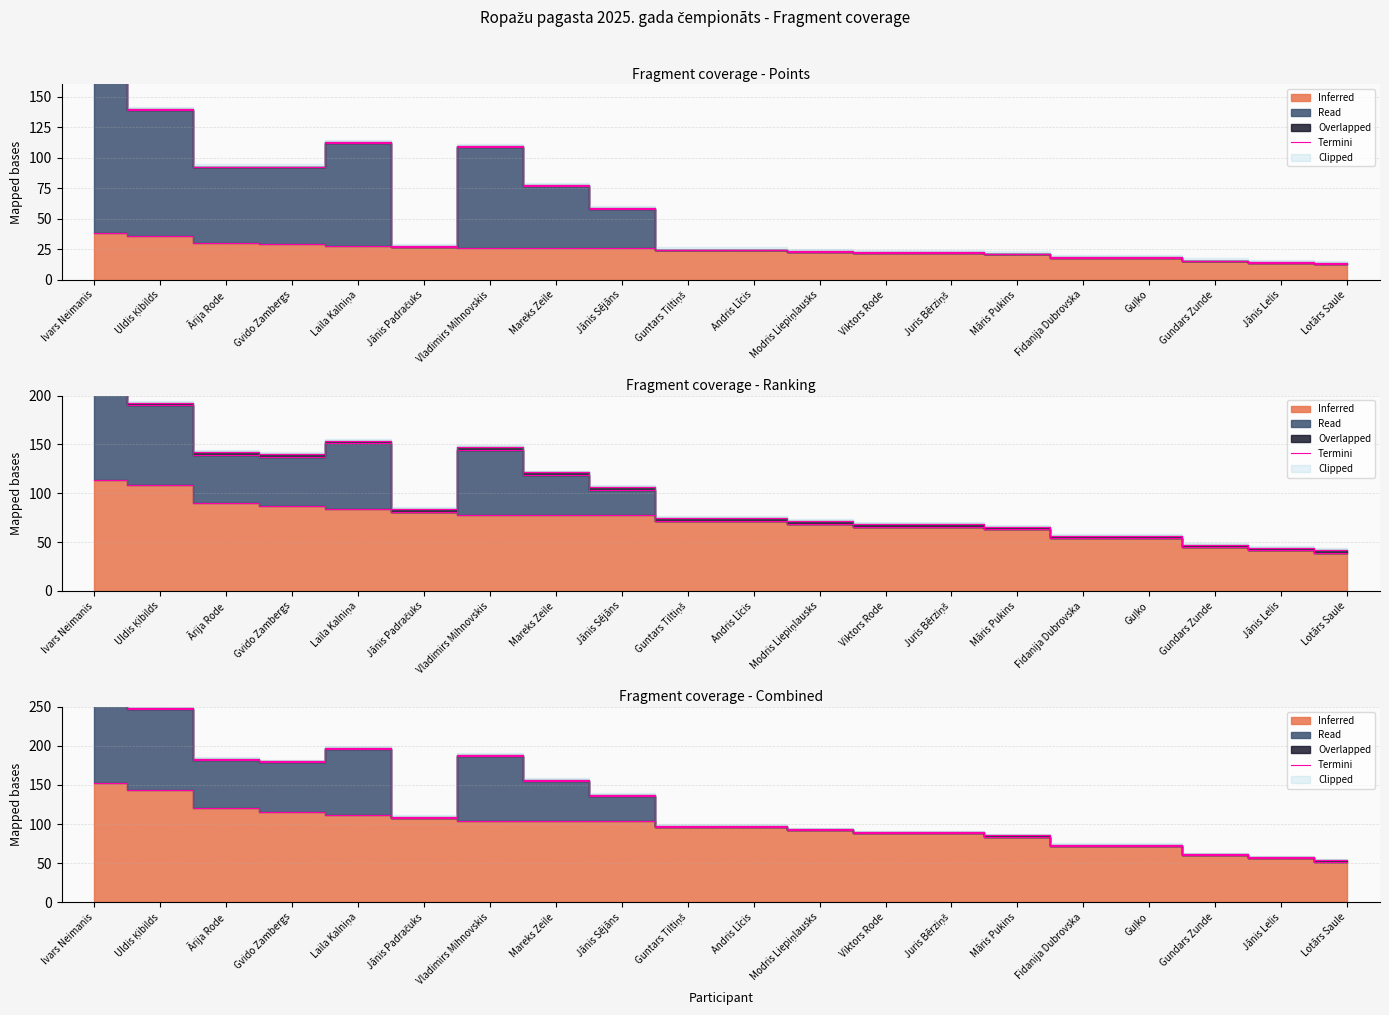

What is the change in value from Andris Līcis to Māris Pukins?

-12.0